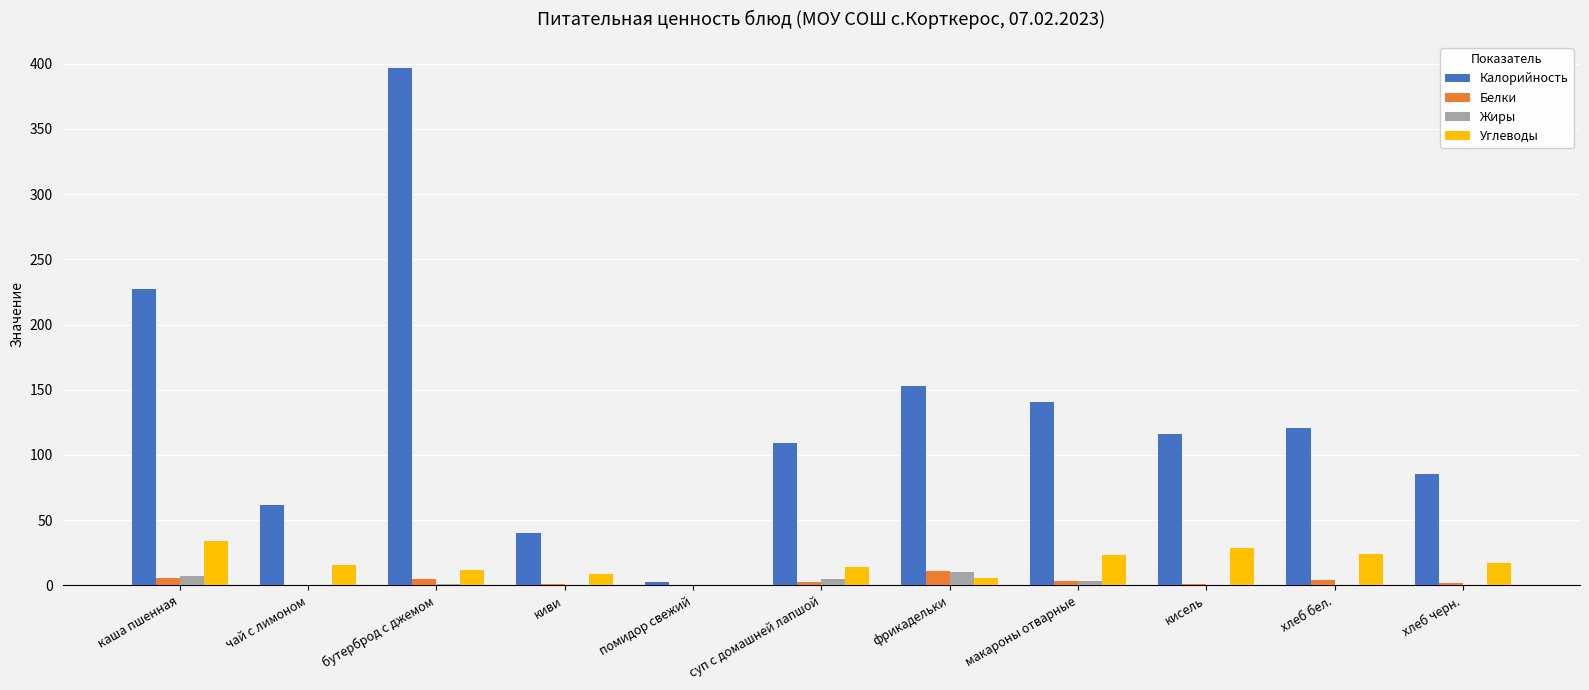

Between суп с домашней лапшой and кисель, which series saw the biggest shift?

Углеводы